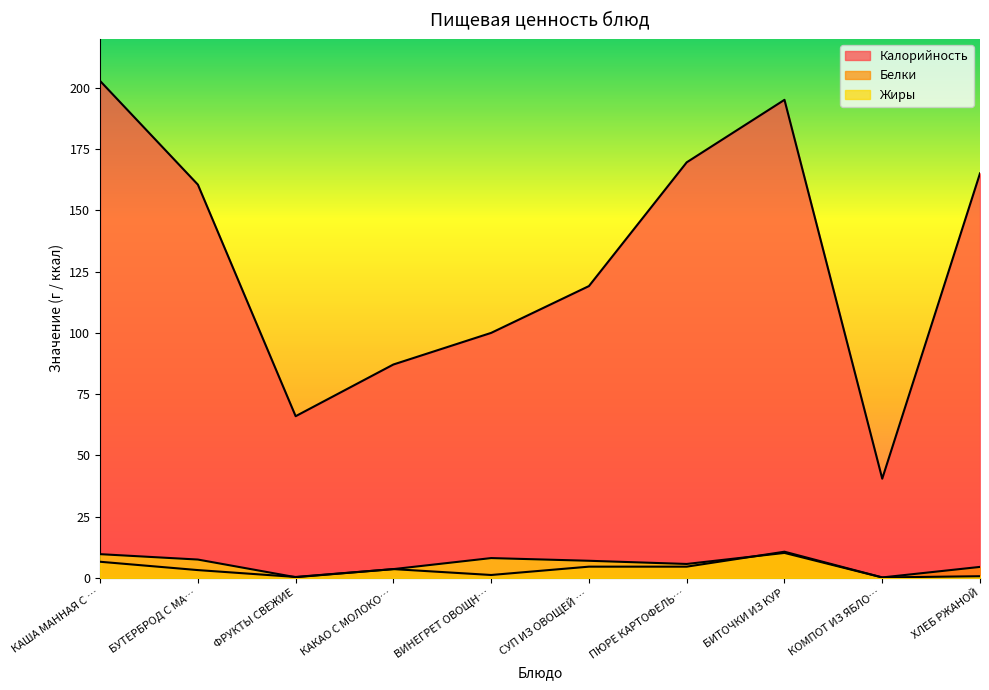

What is the difference between the maximum and minimum values in the Жиры series?

10.0